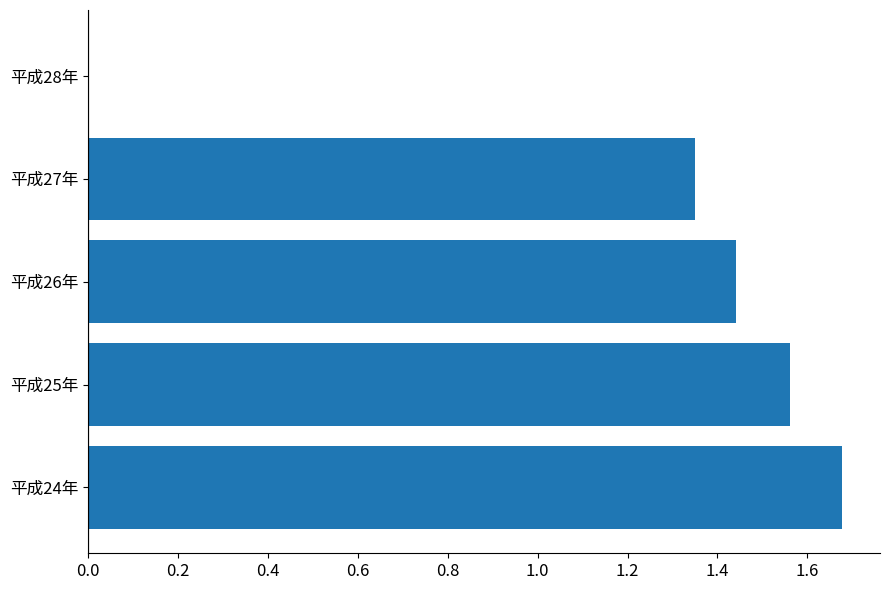

Where is the data nearest to the value 0?

平成28年